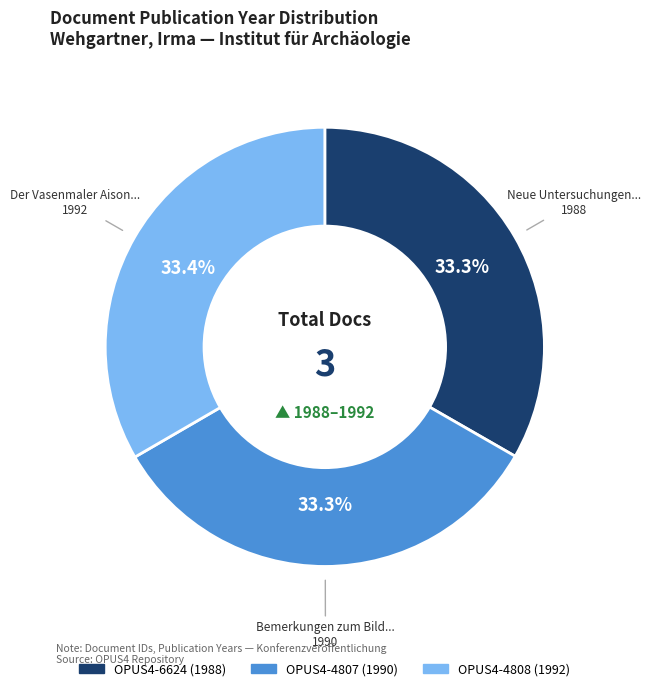

What is the ratio of the value at OPUS4-4808 to the value at OPUS4-4807?

1.0